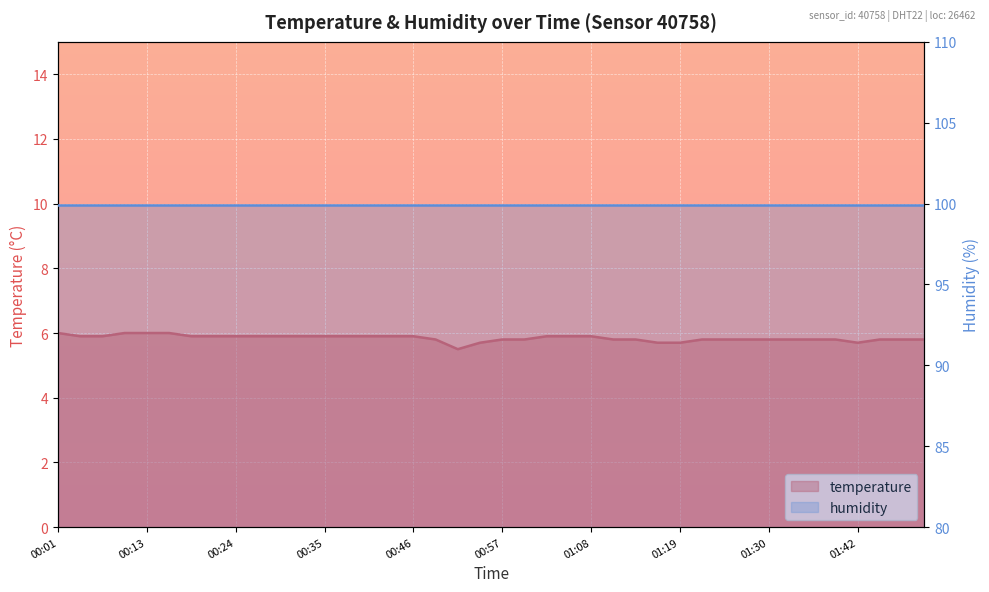

What is the average value?

5.8